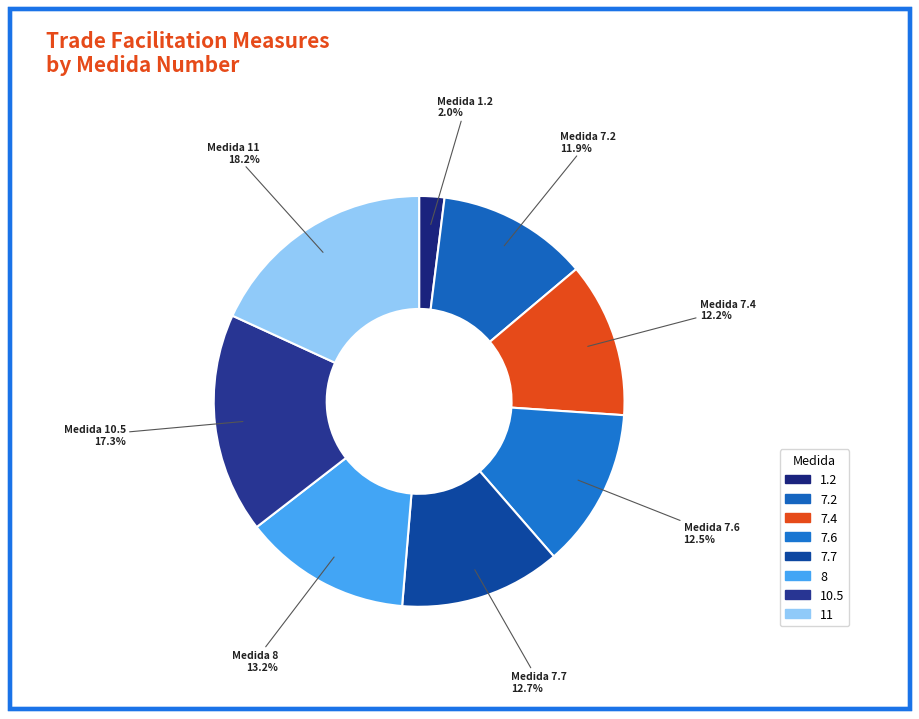

To the nearest percent, what is the difference between the 7.4 and 8 slice percentages?

1%